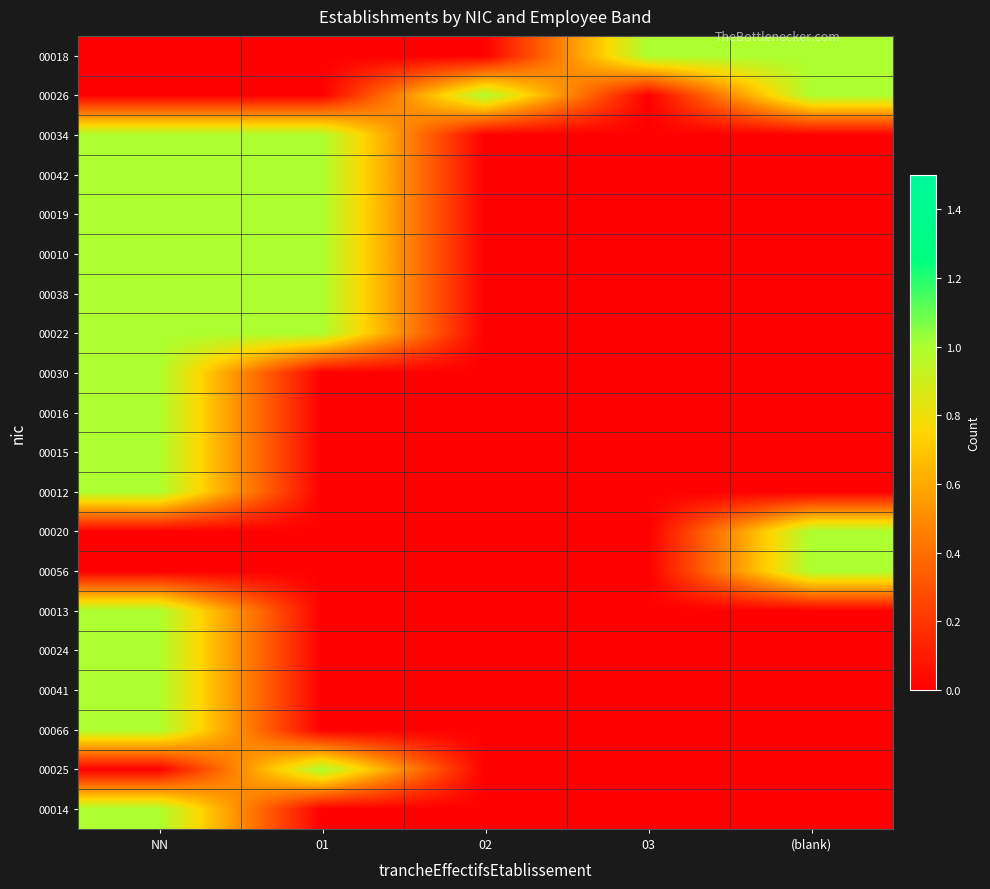

What is the difference between the highest and lowest values at NN?

1